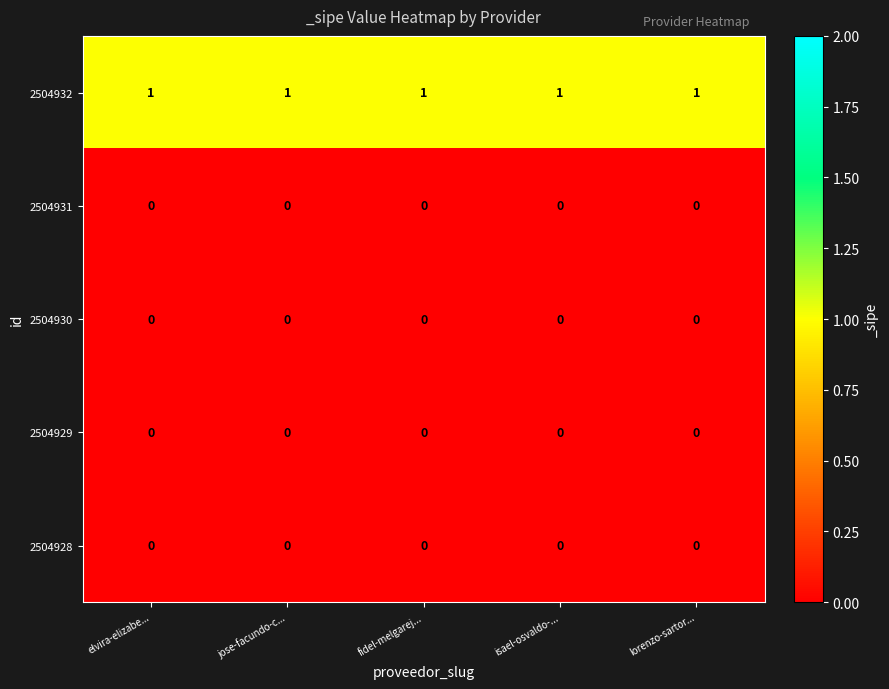

The 2504929 series shows 0 at fidel-melgarej.... True or false?

True